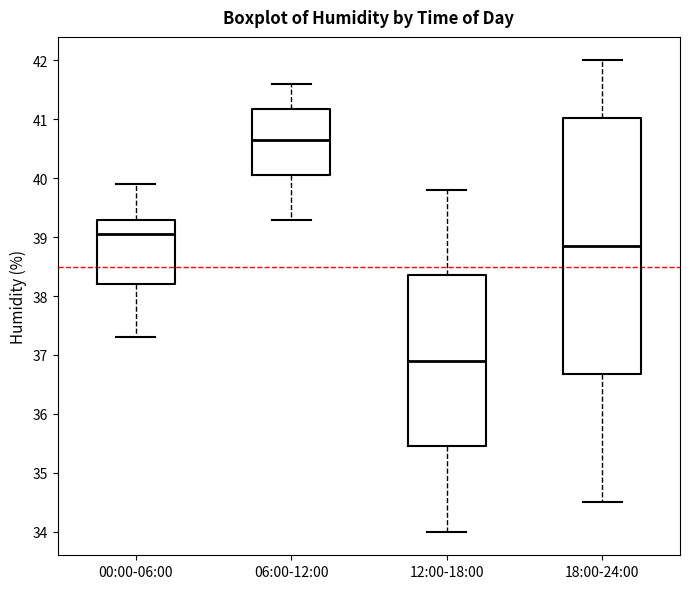

Reading left to right, read every box against the y-axis: the position of its median line, the range the box covers, and the ends of its whiskers. The values are not printed on the chart, so give them approximately, as read against the axis.

00:00-06:00: median 39.1, box 38.2 to 39.3, whiskers 37.3 to 39.9
06:00-12:00: median 40.7, box 40.1 to 41.2, whiskers 39.3 to 41.6
12:00-18:00: median 36.9, box 35.5 to 38.4, whiskers 34.0 to 39.8
18:00-24:00: median 38.9, box 36.7 to 41.0, whiskers 34.5 to 42.0